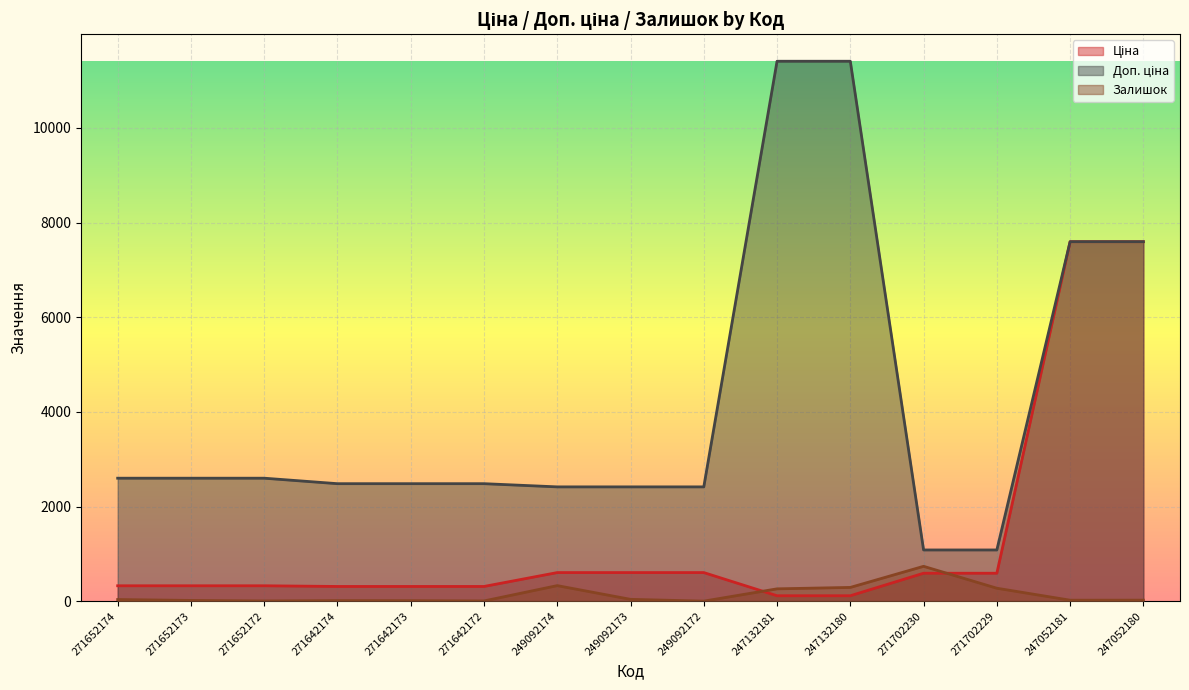

At which label does Залишок reach its minimum?

249092172